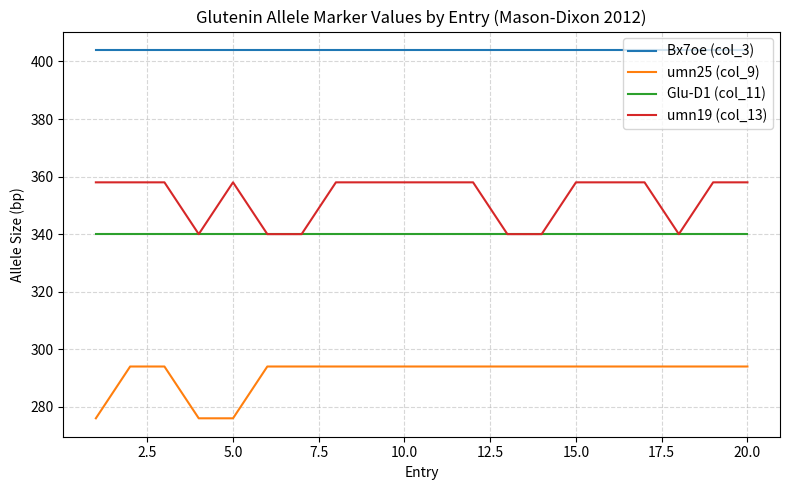

True or false: Bx7oe (col_3) and umn25 (col_9) intersect in this chart.

False